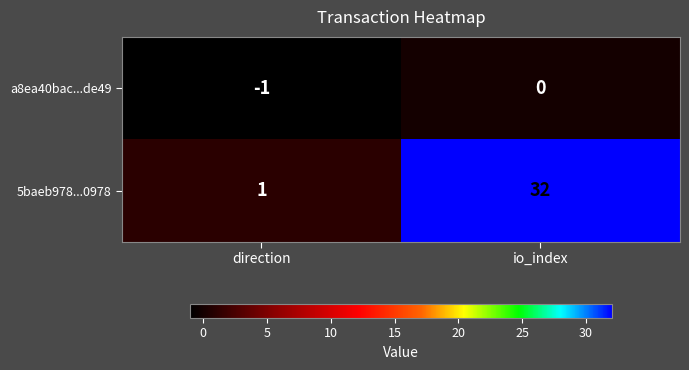

Where is 5baeb978...0978 nearest to the value 16?

direction